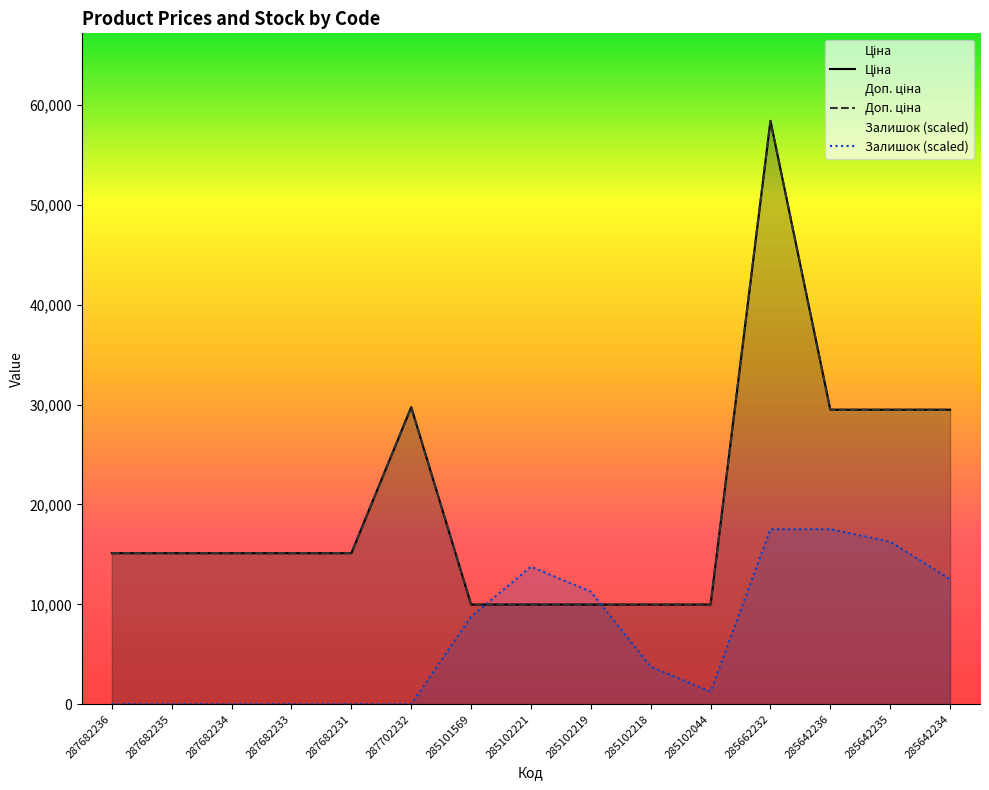

At 285102221, list the series in order from largest to smallest.

Залишок, Ціна, Доп. ціна